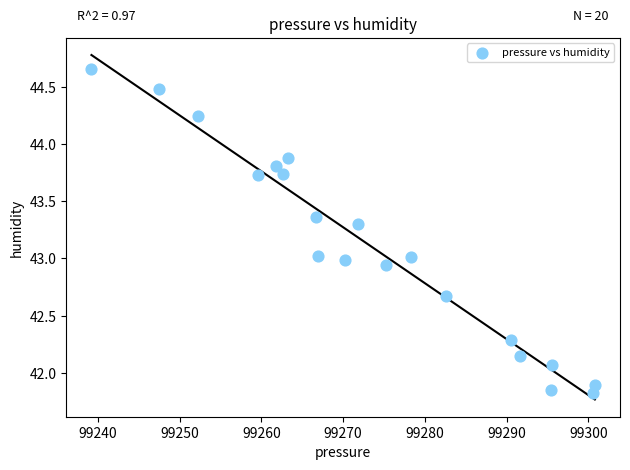

What is the range of X values (max minus min)?

61.6